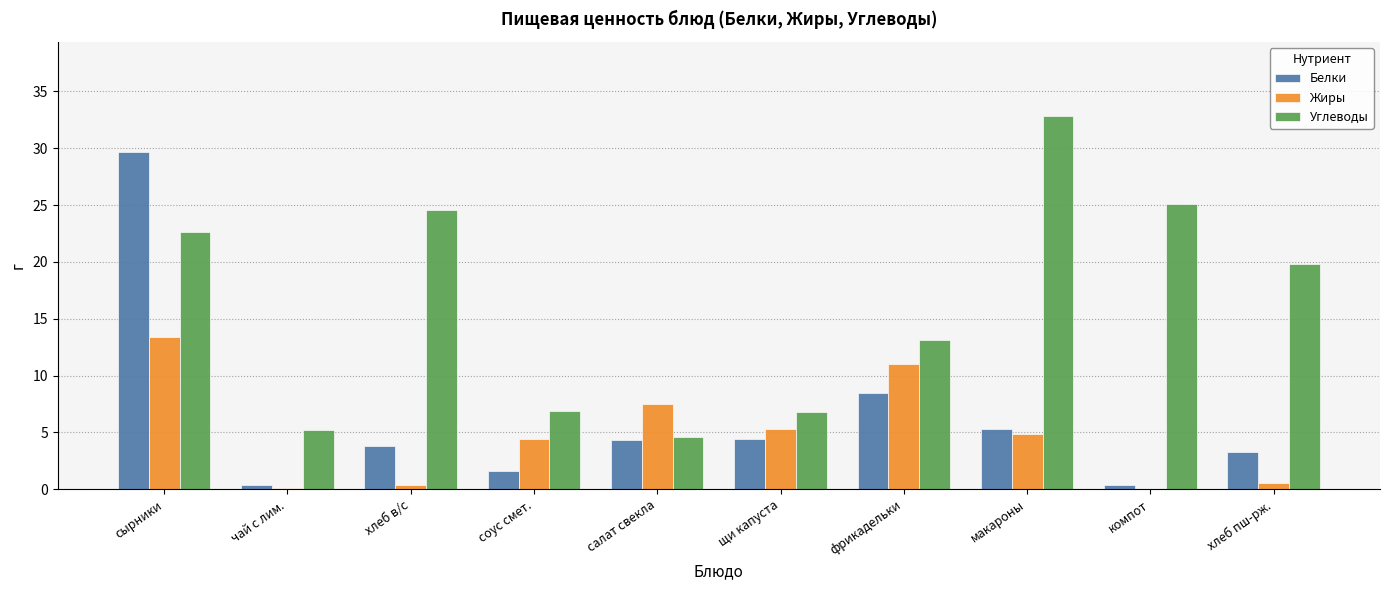

Are the bars grouped side by side (vs. stacked)?

Yes